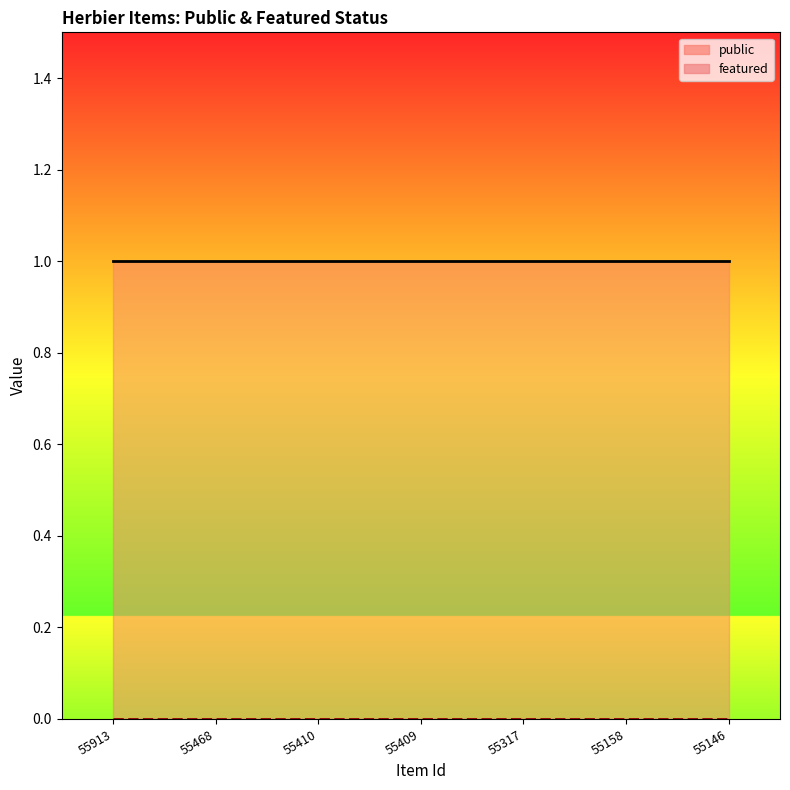

What are all the series names shown in the legend?

public, featured